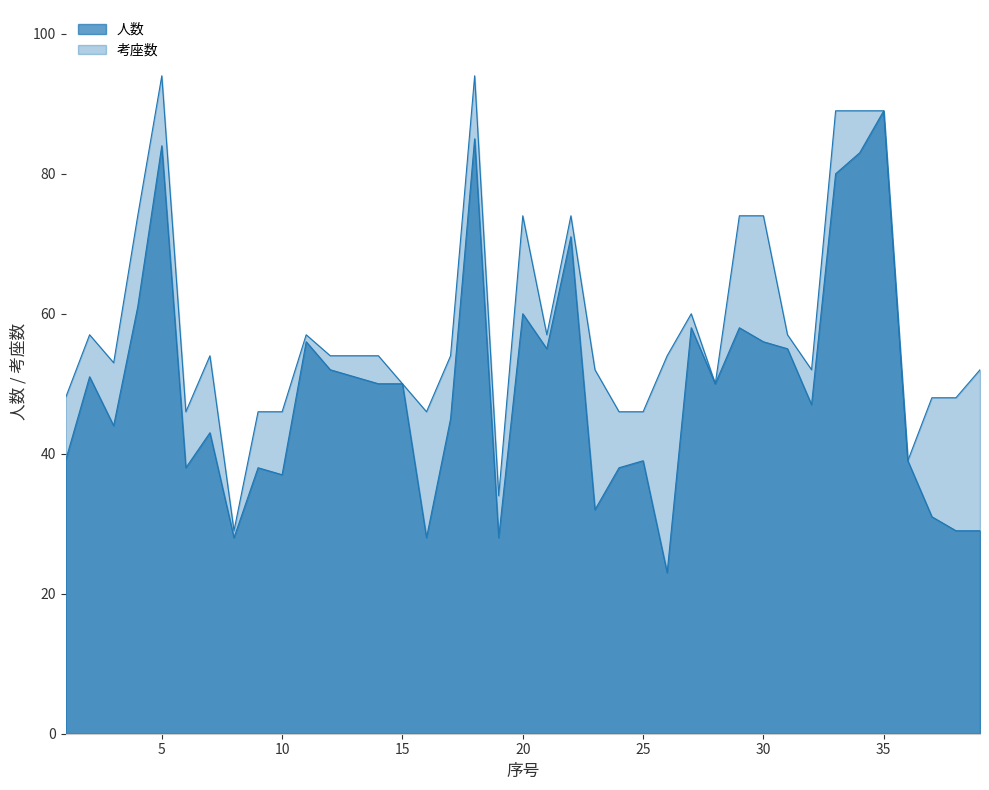

In 考座数, how many points are lower than both neighbors (excluding endpoints)?

9